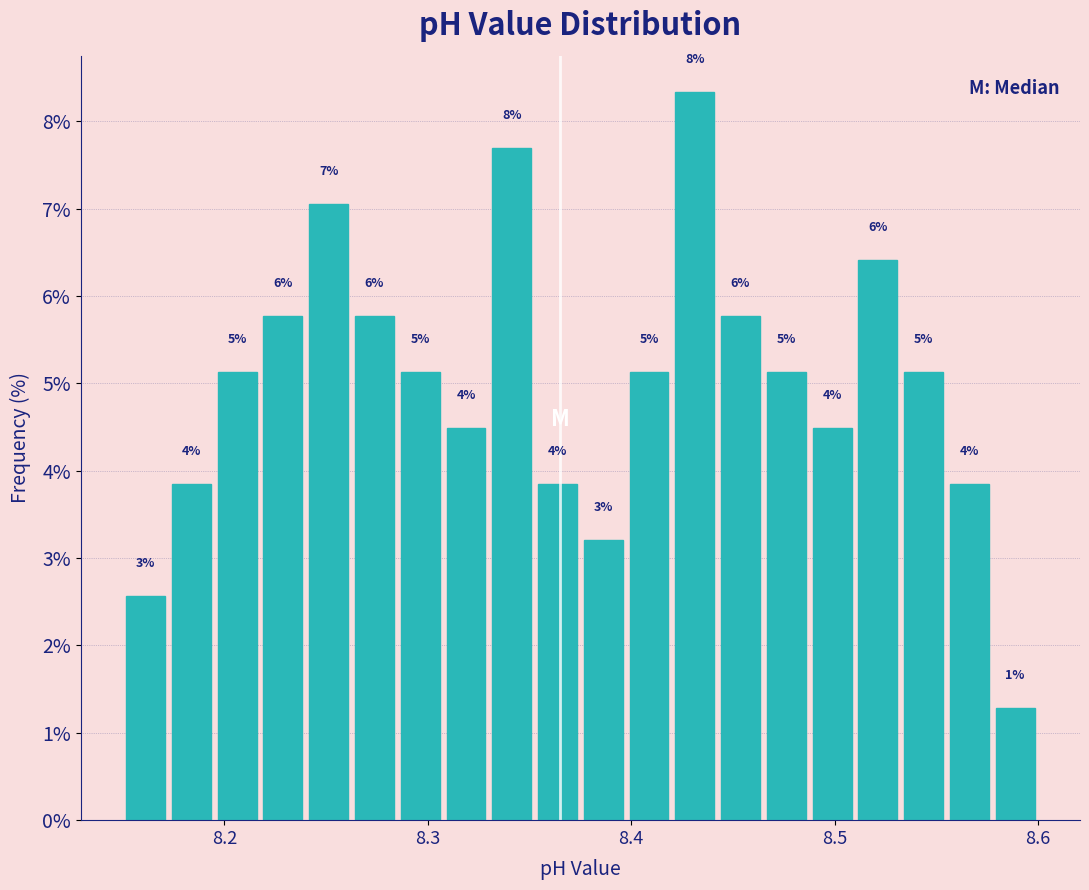

Read against the x-axis, roughly where is the centre of the tallest bar?

8.43